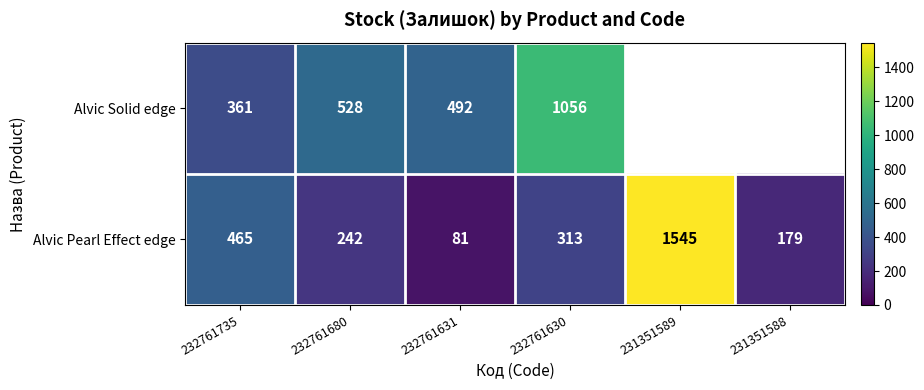

Between 231351588 and 231351589, which is larger?

231351589